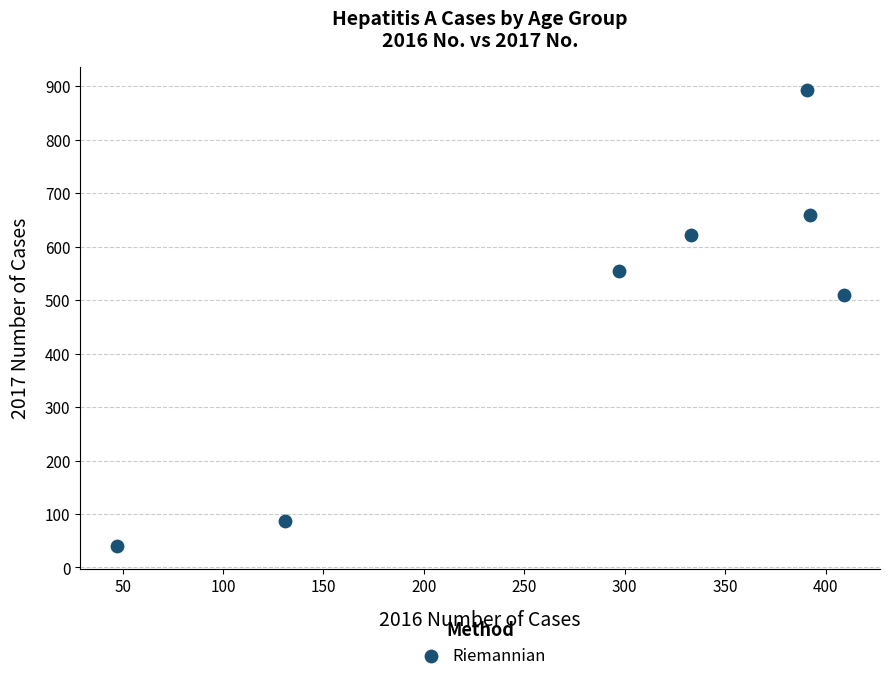

What Y value in the scatter plot is closest to 466?

509